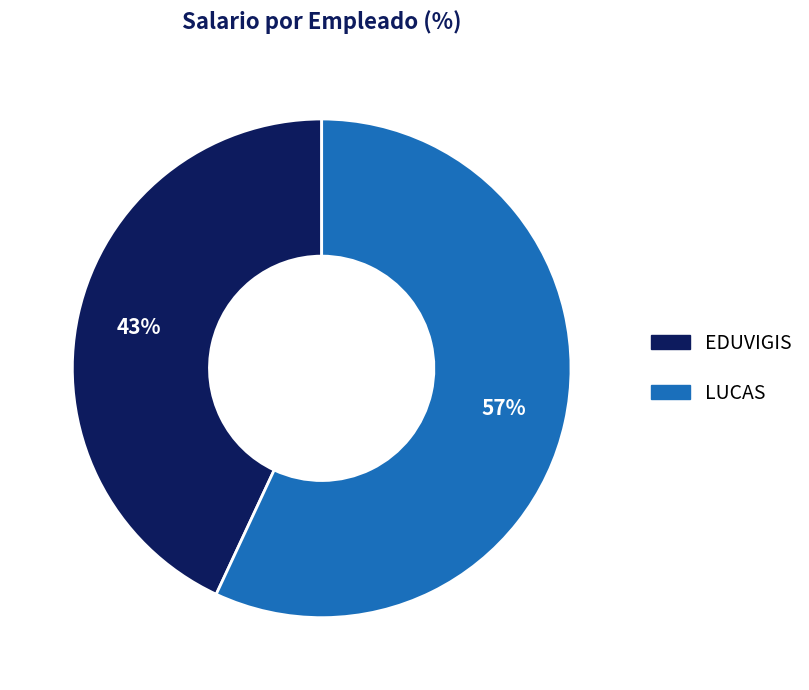

How many slices are in this pie chart?

2